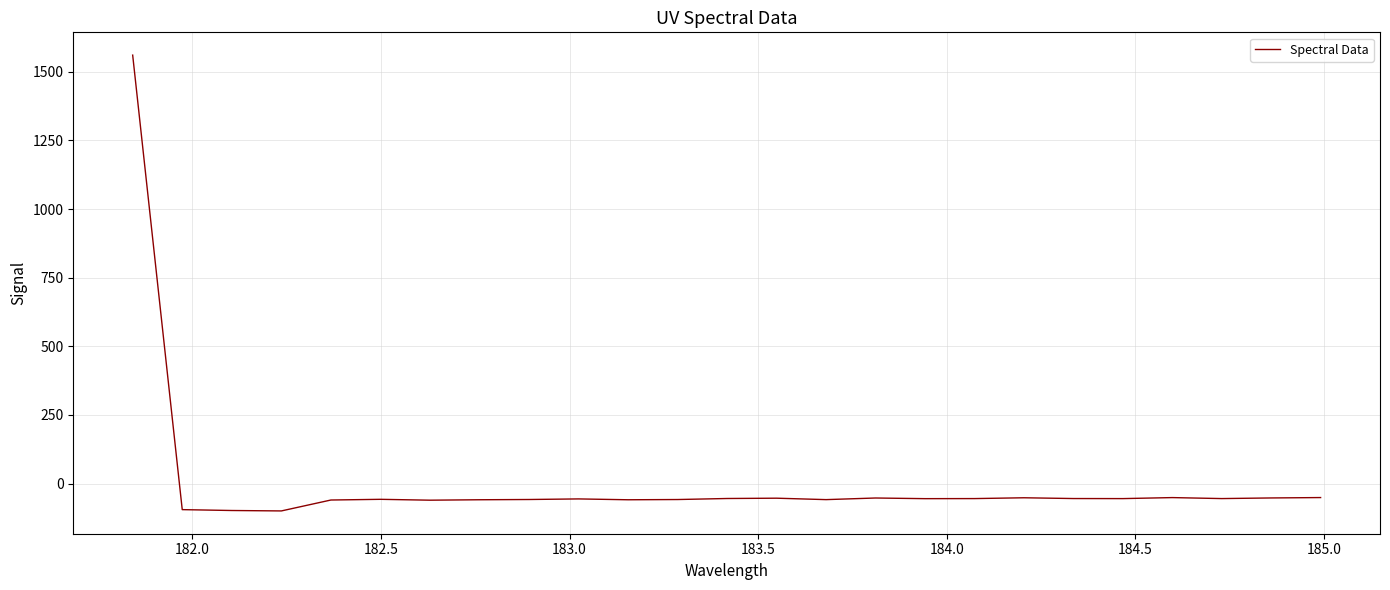

What is the smallest value displayed?

-99.9